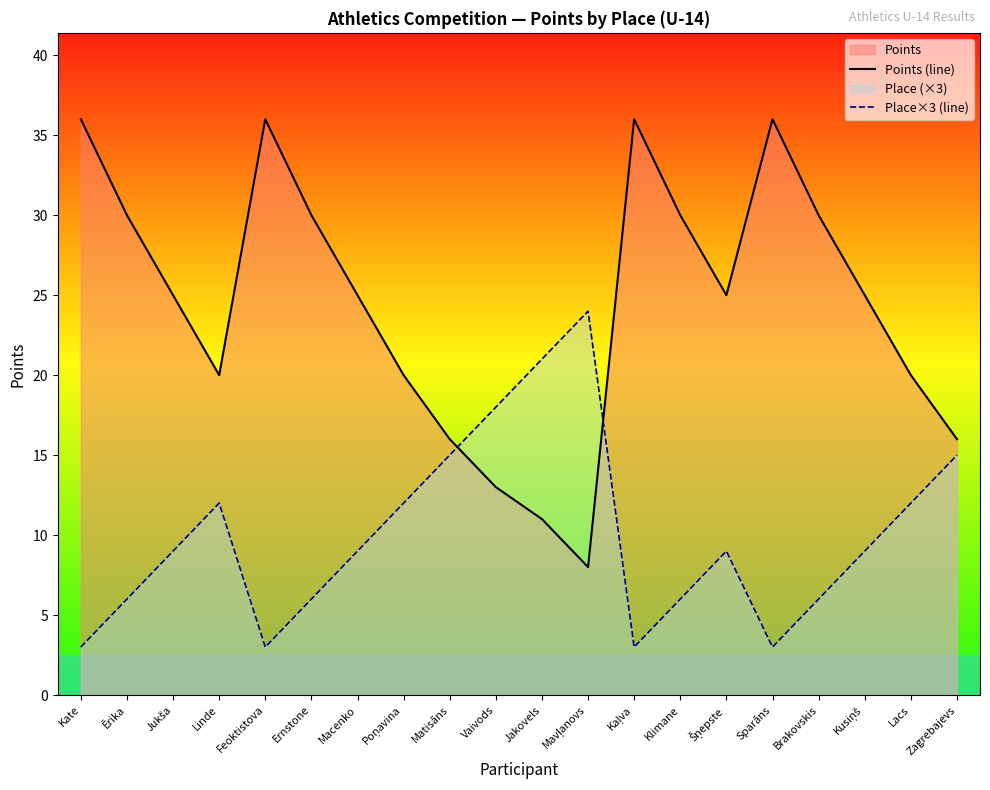

At which category is the sum across all series the highest?

Kate